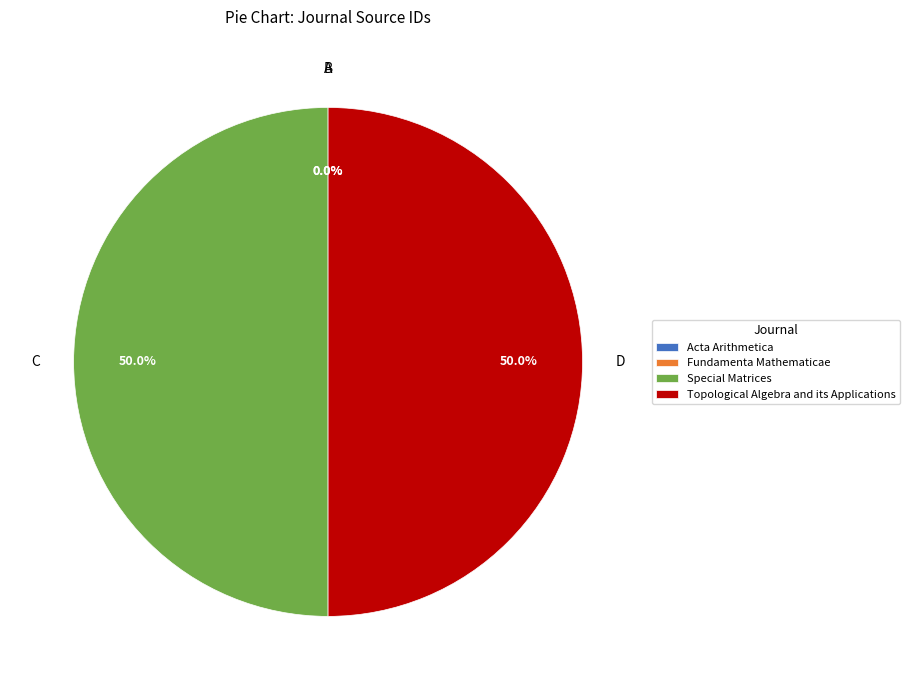

What percentage is NOT represented by Topological Algebra and its Applications?

50.0%